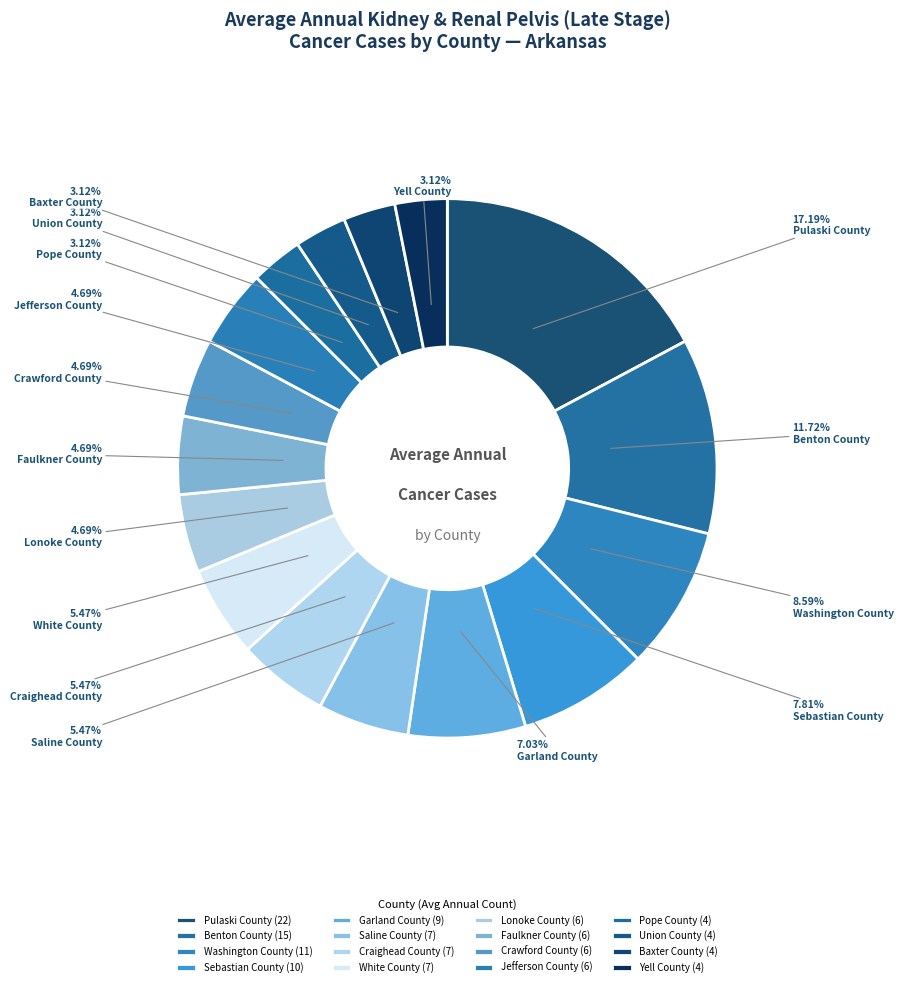

To the nearest percent, what is the difference between the largest and smallest slice percentages?

14%